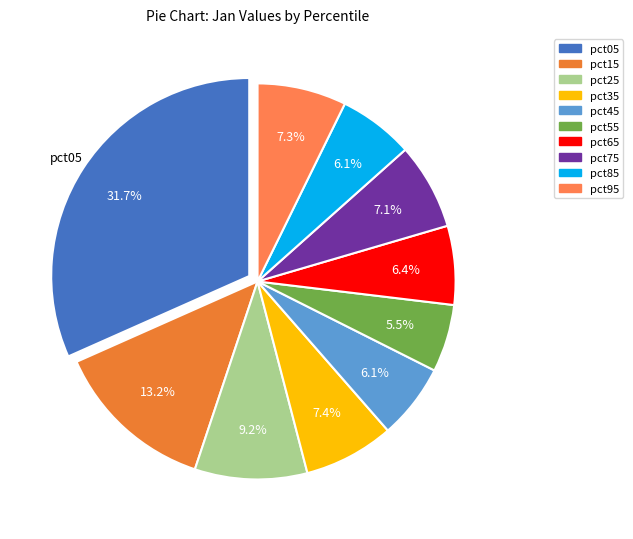

What percentage is NOT represented by pct05?

68.3%